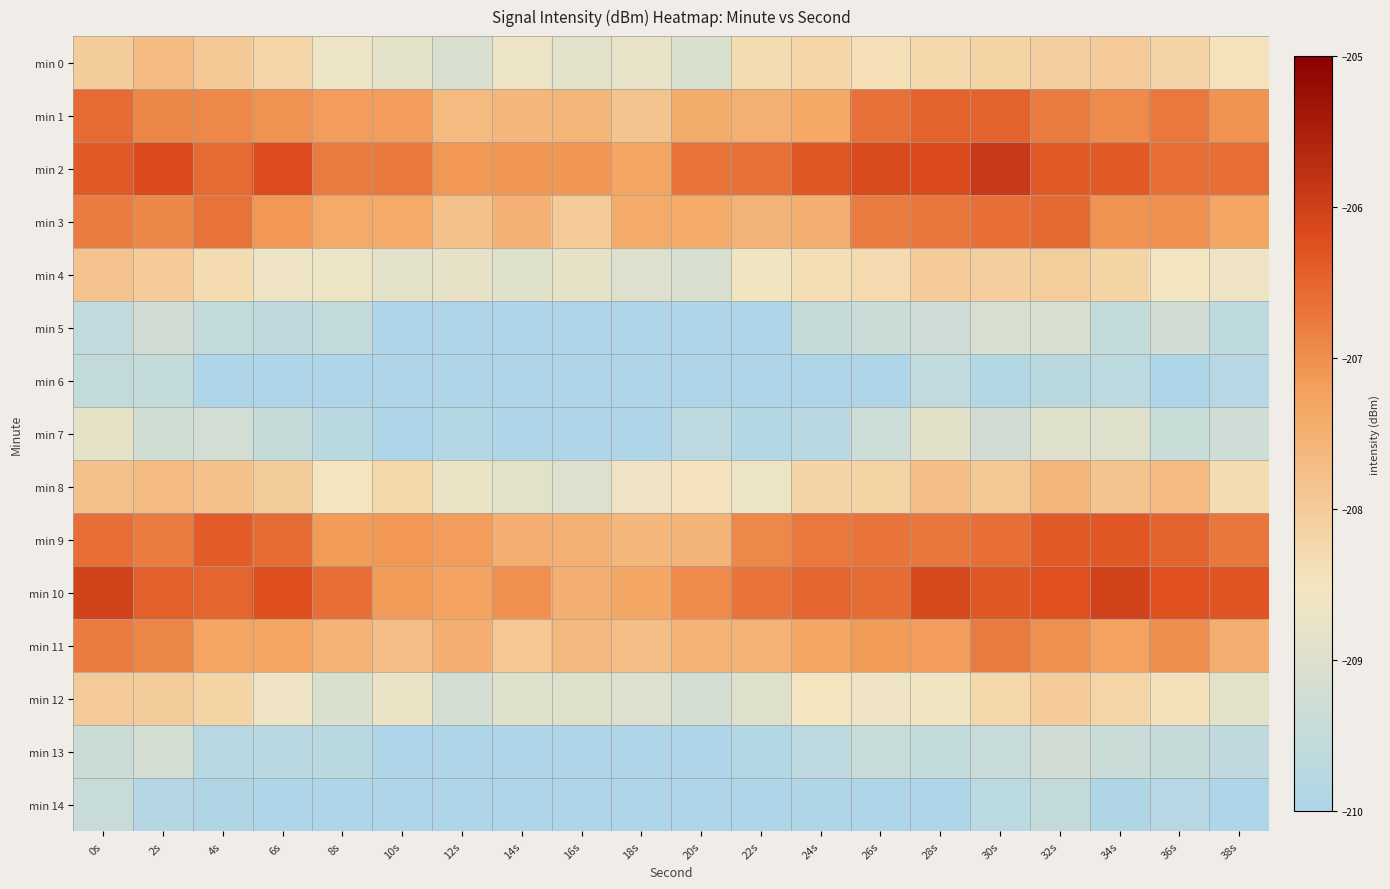

Rank the series at 24s from lowest to highest value.

min 6, min 14, min 7, min 13, min 5, min 12, min 4, min 0, min 8, min 3, min 1, min 11, min 9, min 10, min 2